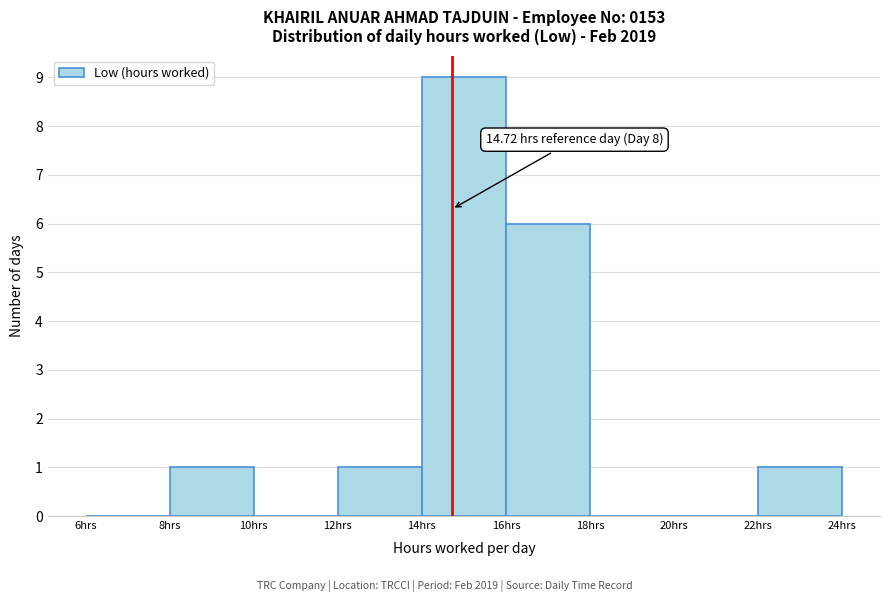

Over which range of the x-axis is the bar tallest?

14 to 16